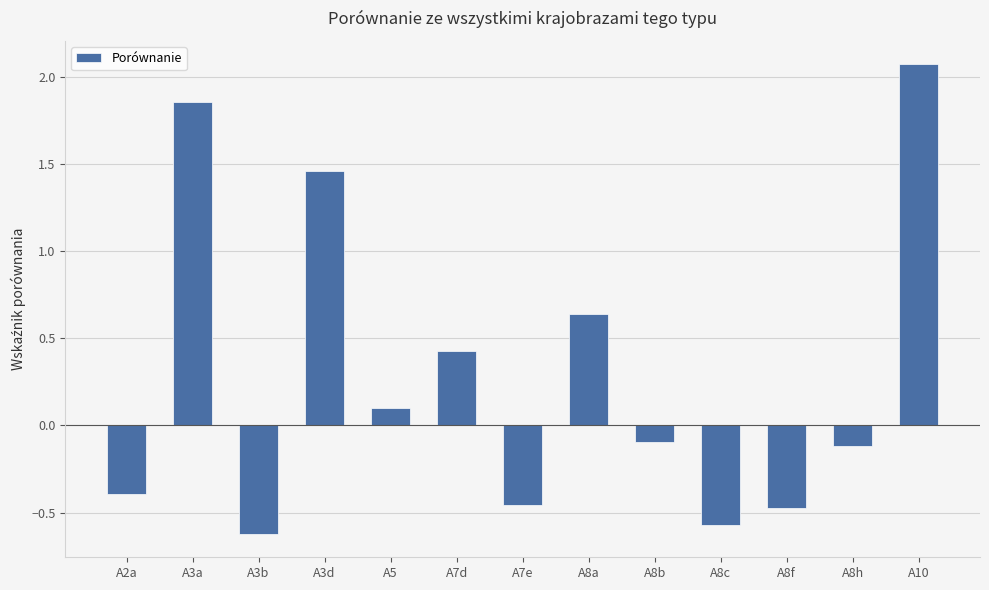

Where does the data first go above 0?

A3a